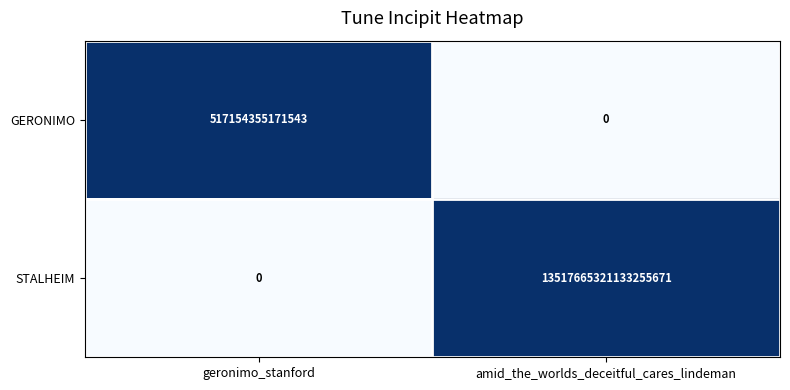

Count the number of categories in the chart.

2